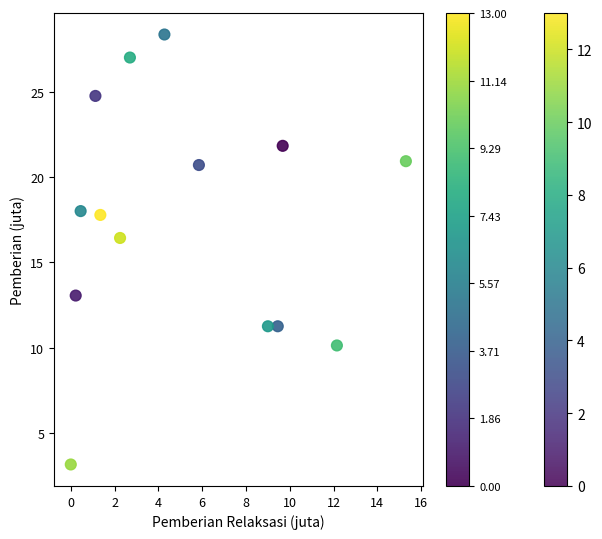

What is the range of Y values (max minus min)?

25.2